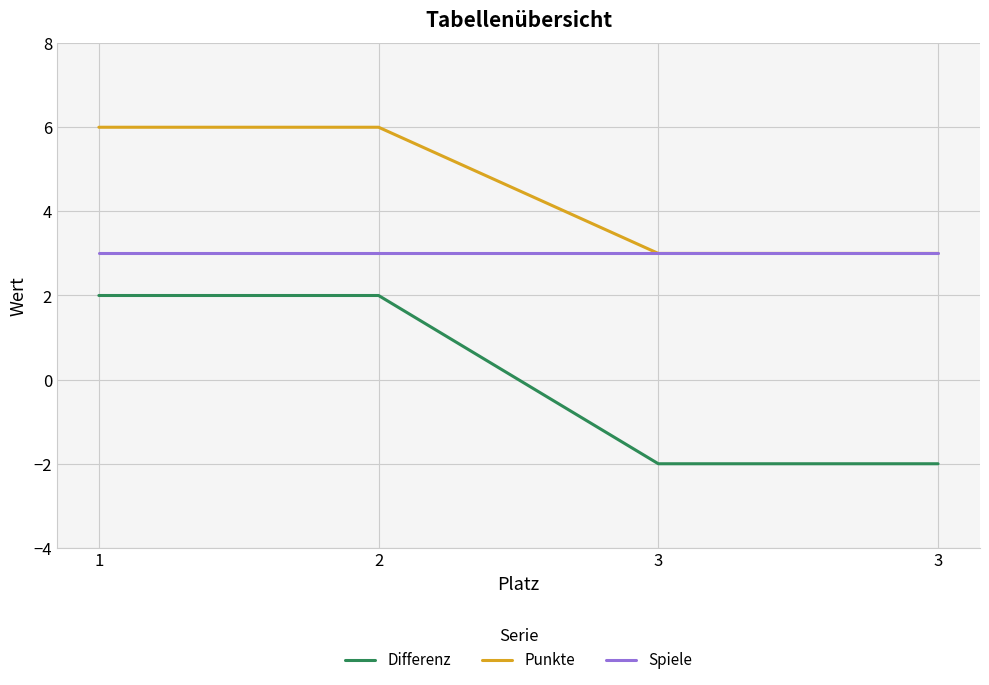

Which series has the widest spread of values?

Differenz